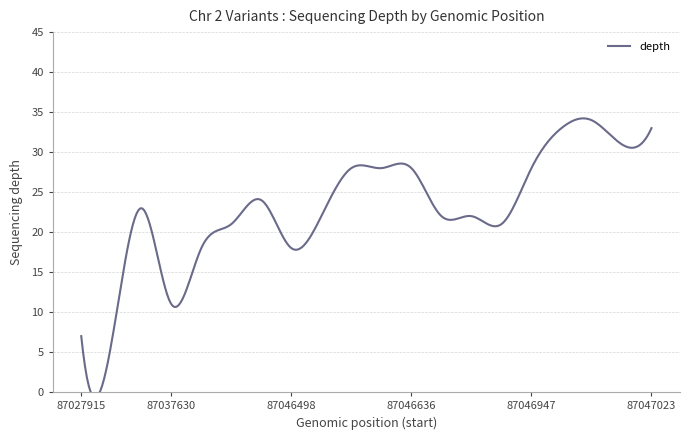

Reading left to right, what are all the values shown in this chart?

7	6	23	11	18	21	24	18	22	28	28	28	22	22	21	28	33	34	31	33